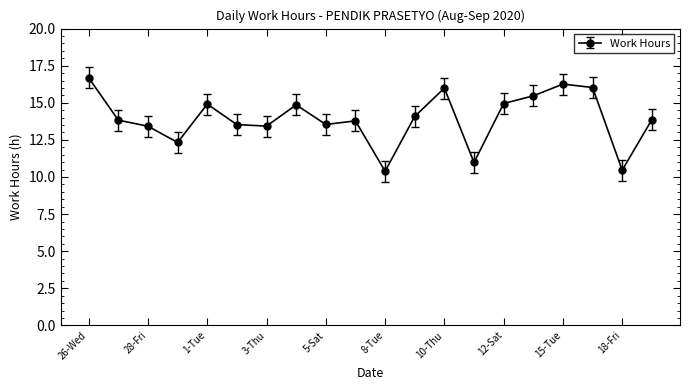

What is the value of the 12th point from the left?

14.1